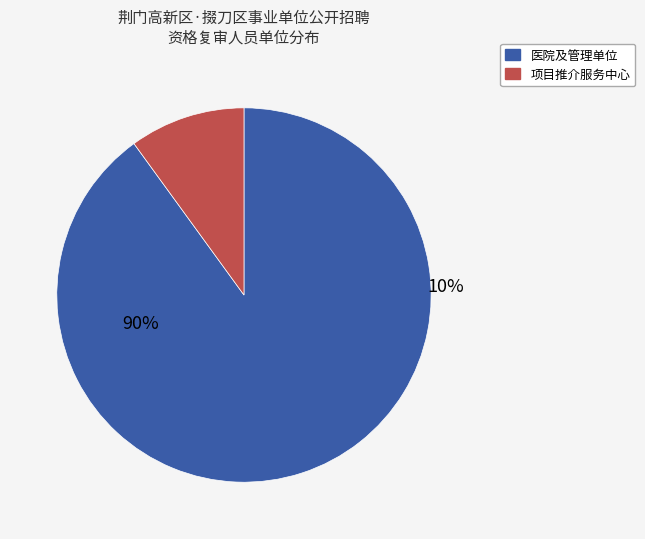

Does 荆门市掇刀人民医院 account for over 50% of the chart?

No